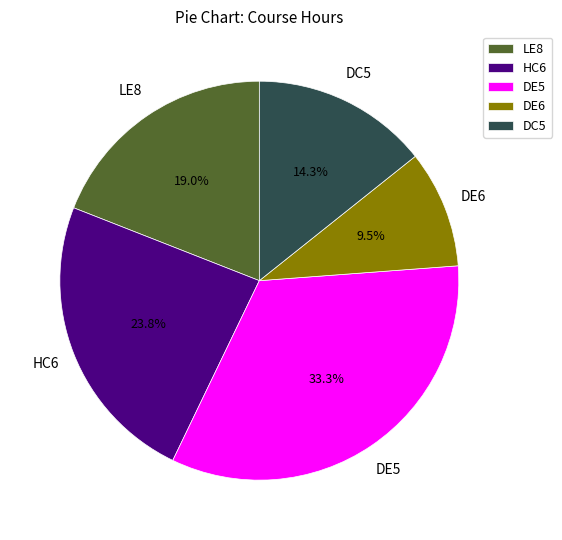

To the nearest percent, what percentage of the pie is DC5?

14%